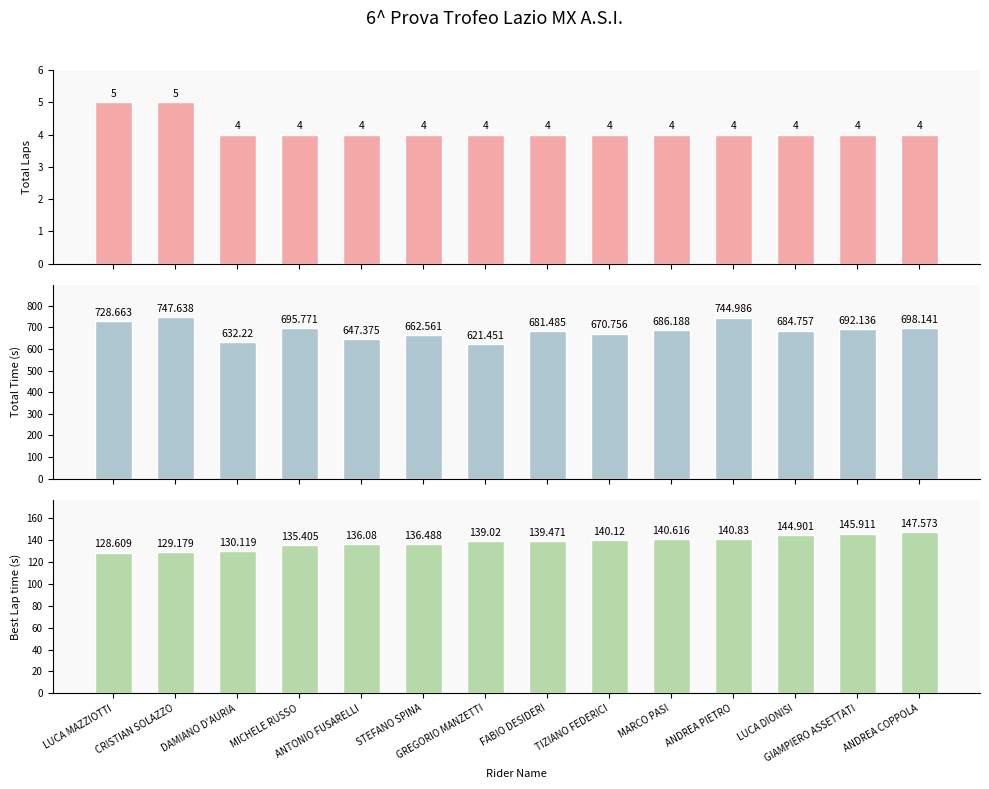

Which series has the largest range (max minus min)?

Total Time